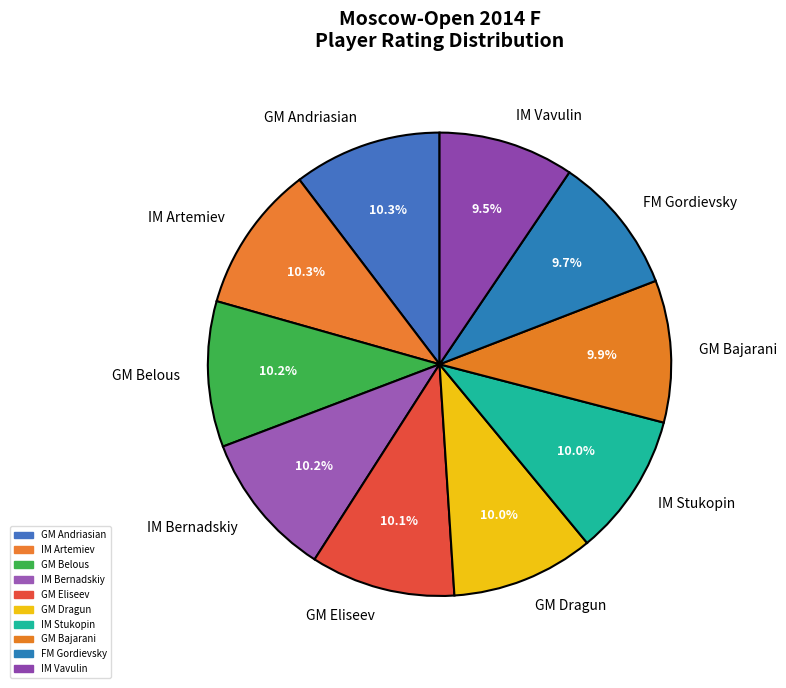

How many segments does this pie chart have?

10